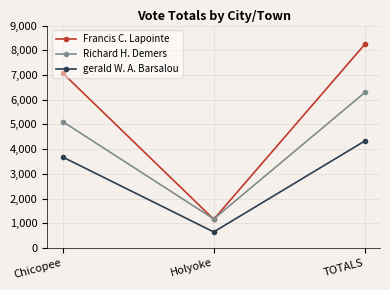

How many Richard H. Demers values are between 1175 and 6292?

3